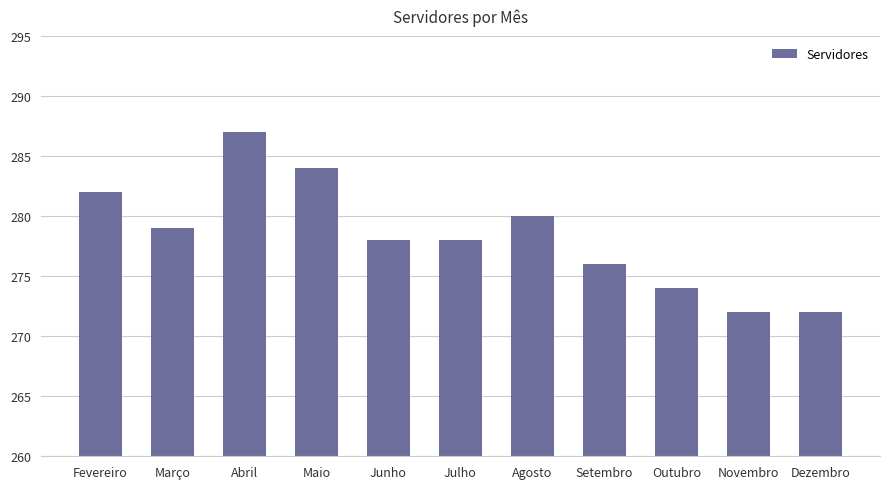

What is the smallest value displayed?

272